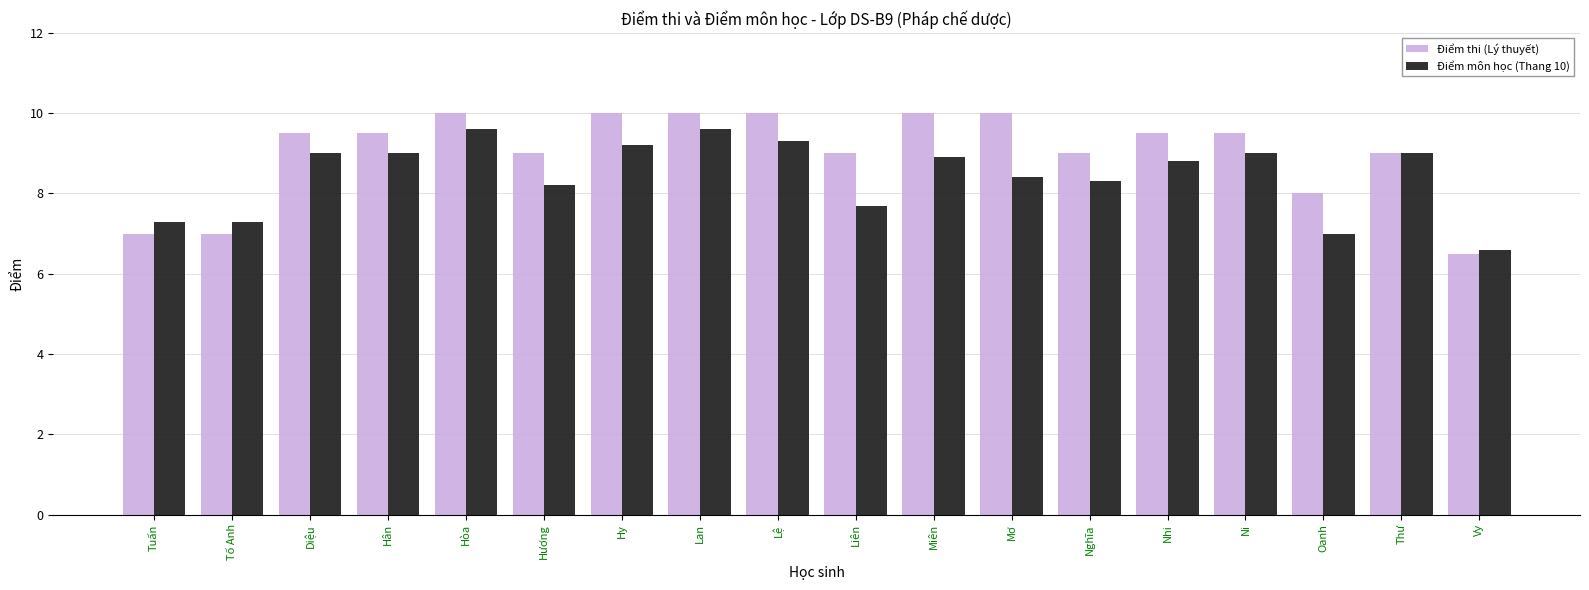

What is the value of the Điểm thi (Lý thuyết) bar at the 15th from the left?

9.5